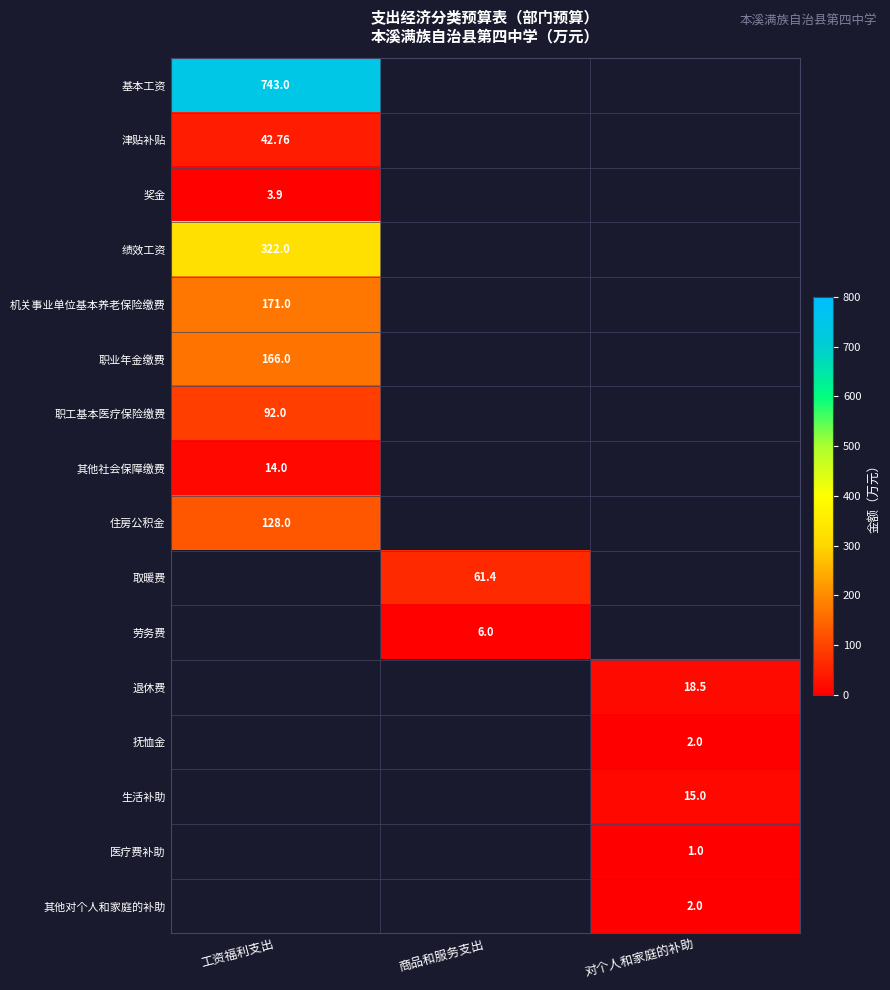

List the series in order of their peak value, lowest first.

奖金, 其他社会保障缴费, 津贴补贴, 职工基本医疗保险缴费, 住房公积金, 职业年金缴费, 机关事业单位基本养老保险缴费, 绩效工资, 基本工资, 取暖费, 劳务费, 退休费, 抚恤金, 生活补助, 医疗费补助, 其他对个人和家庭的补助